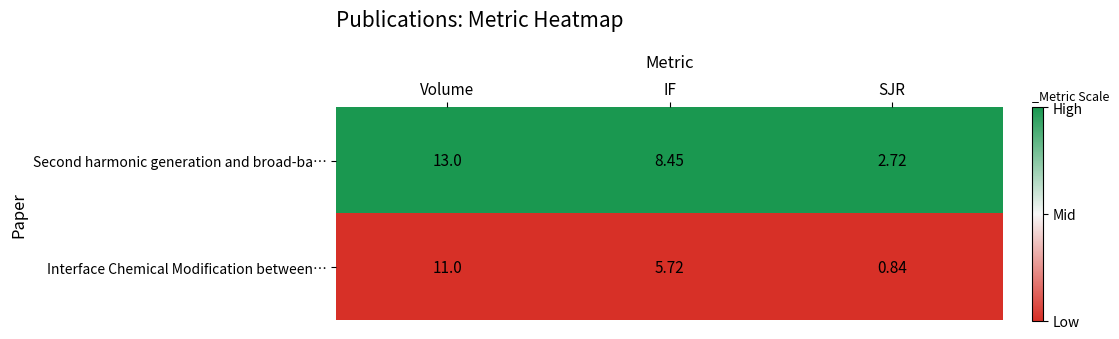

What is the total value across all series at SJR?

3.6